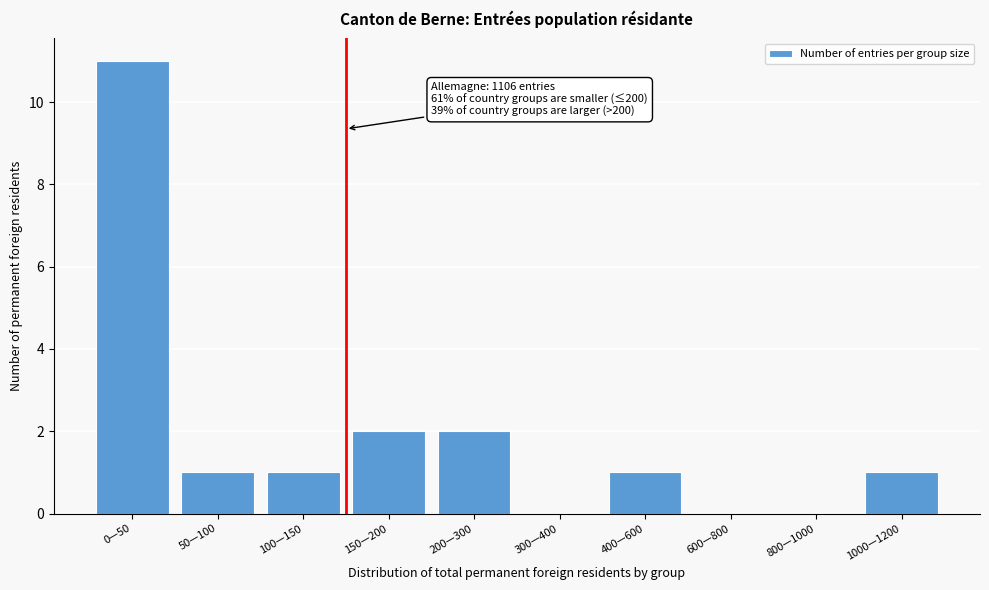

Reading left to right, transcribe all the data shown in this chart.

0—50=11	50—100=1	100—150=1	150—200=2	200—300=2	300—400=0	400—600=1	600—800=0	800—1000=0	1000—1200=1